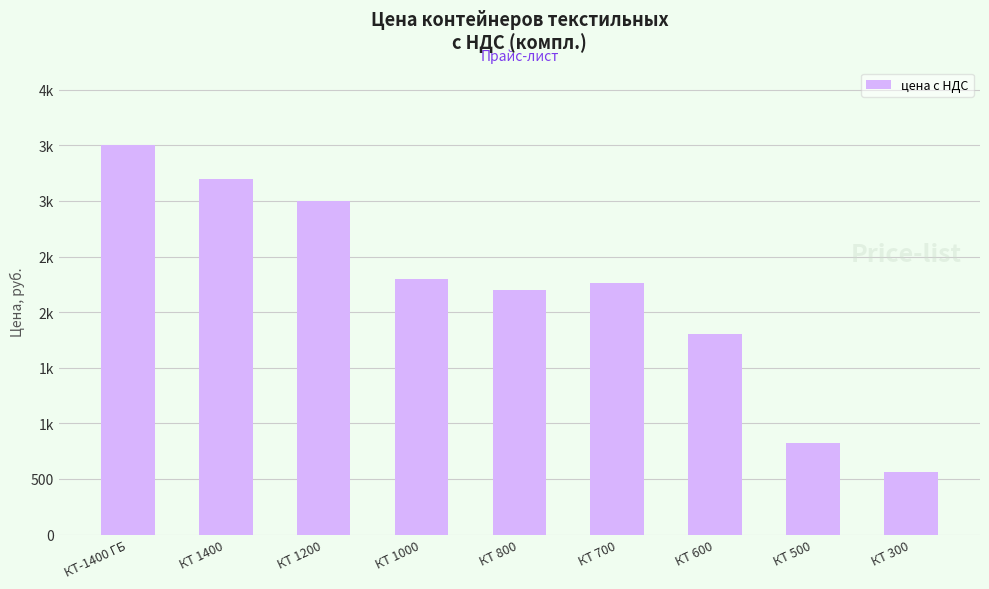

What is the change in value from КТ-1400 ГБ to КТ 500?

-2680